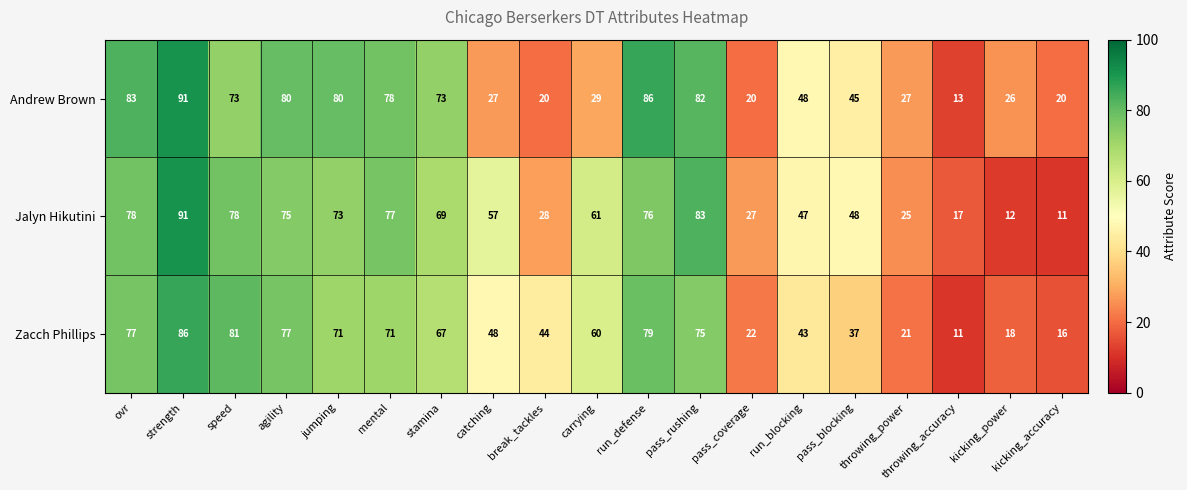

Which series has the largest total across all categories?

Jalyn Hikutini